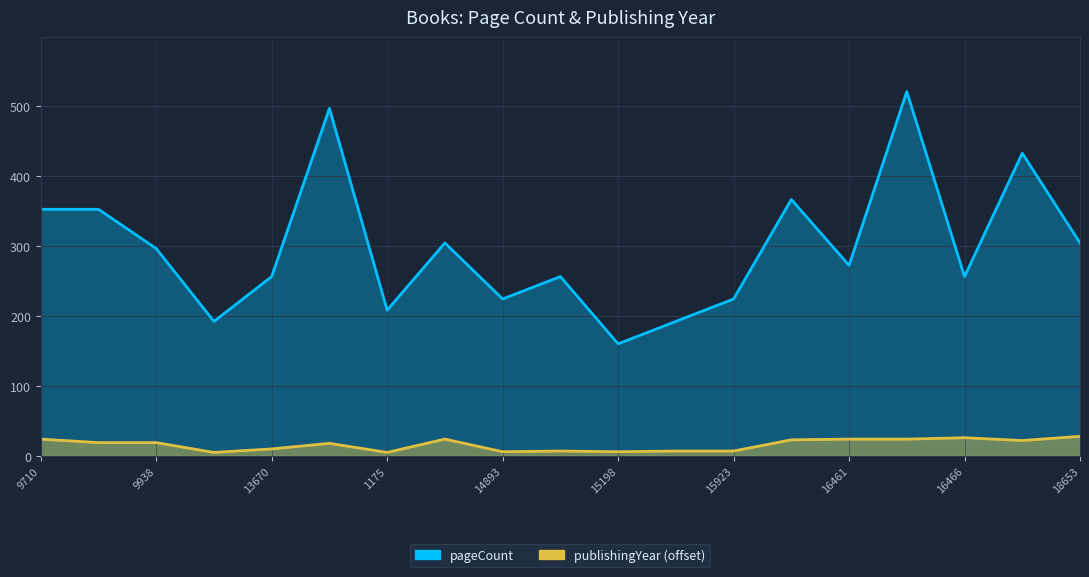

Is the value of pageCount at 16466 greater than the value of publishingYear at 15198?

Yes